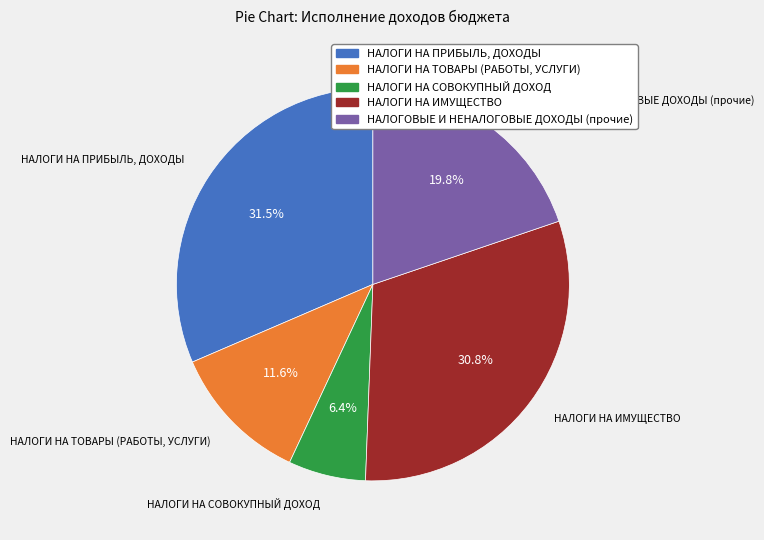

How many slices are in this pie chart?

5